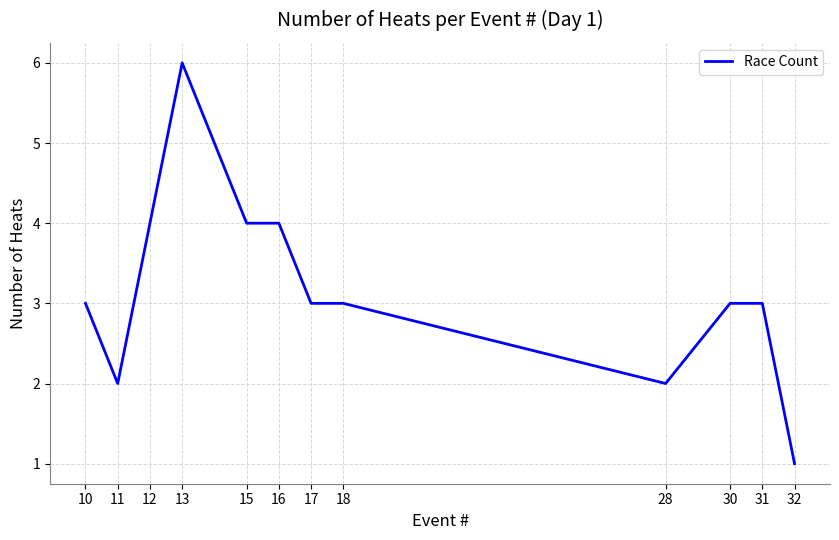

The value at 11 is 2. True or false?

True